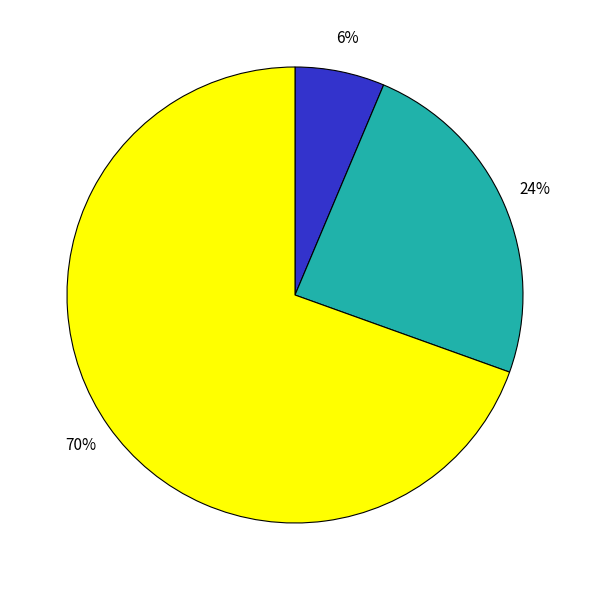

Does any single category account for the majority?

Yes